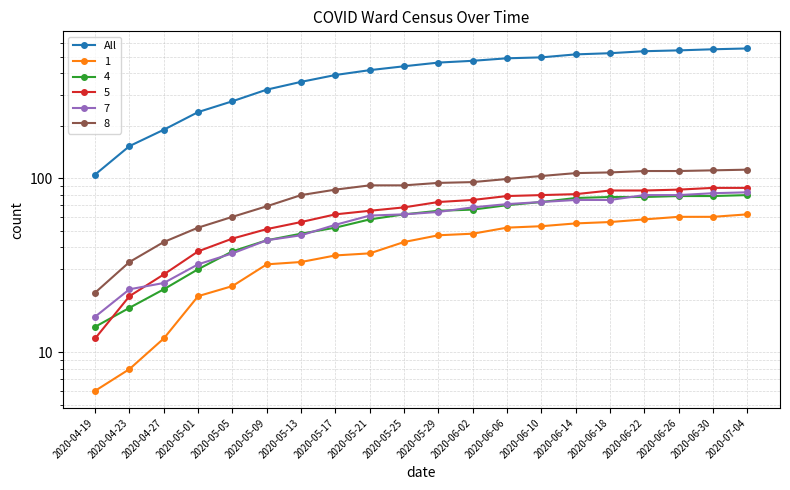

What is the smallest value displayed?

105